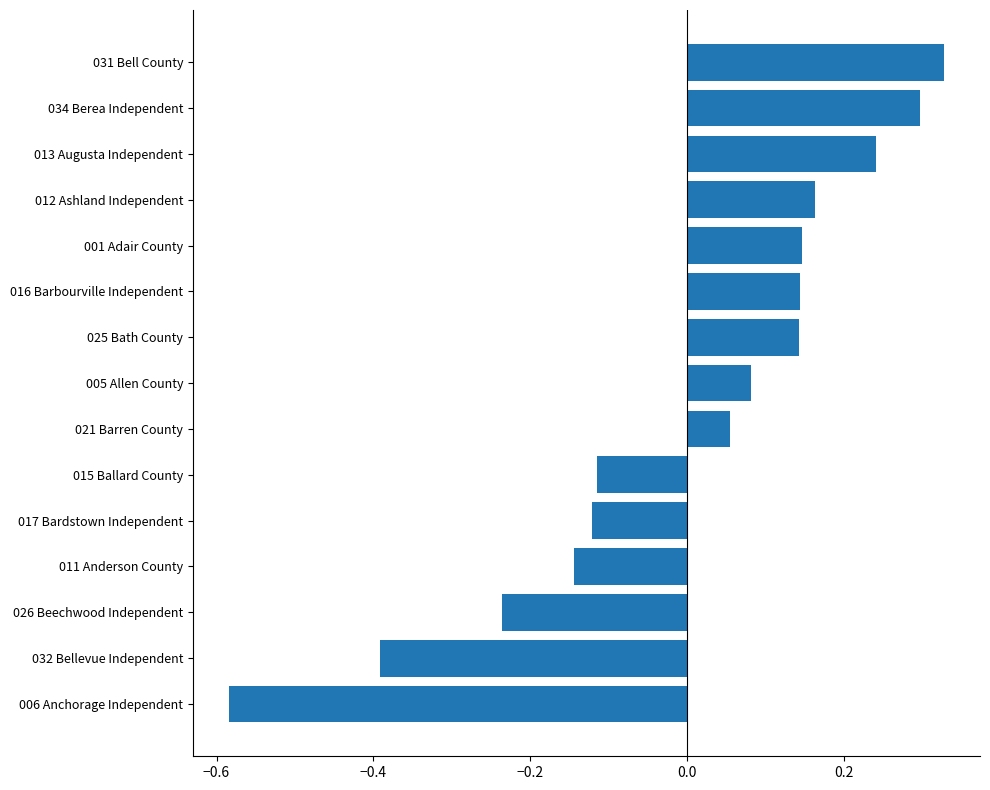

The chart shows a value of 0.0 at 005 Allen County. True or false?

False